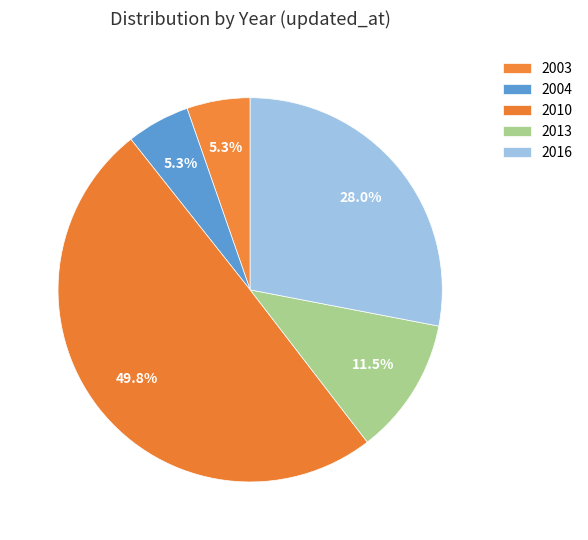

Rank the categories by value from lowest to highest.

2003, 2004, 2013, 2016, 2010